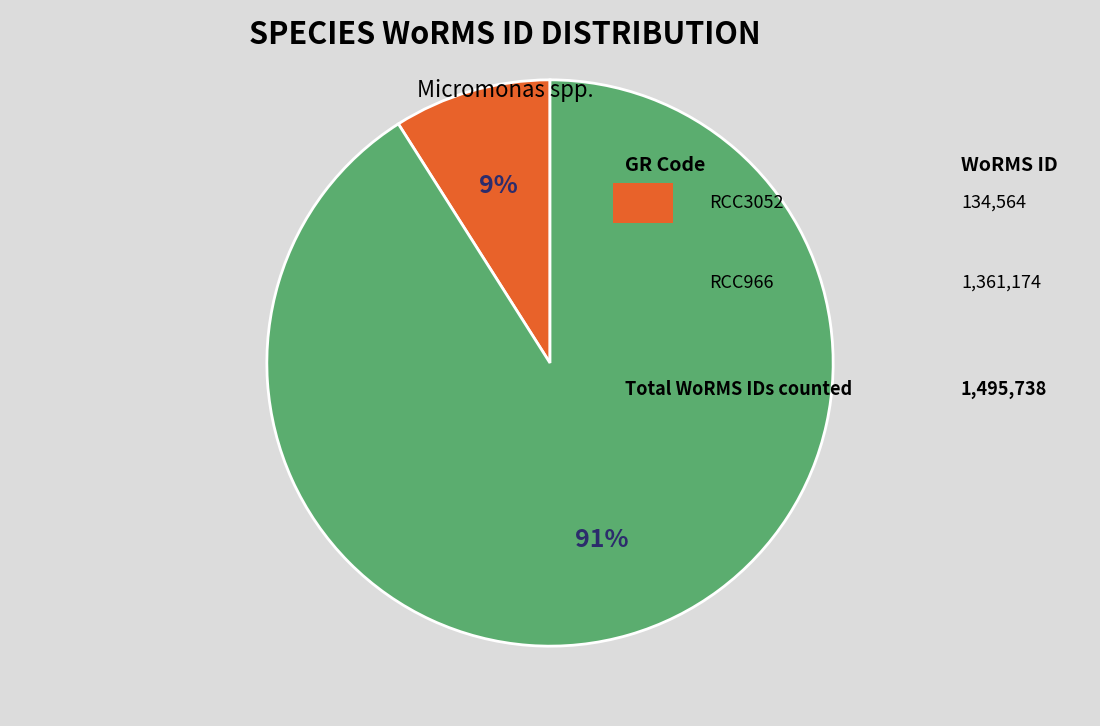

How many segments does this pie chart have?

2